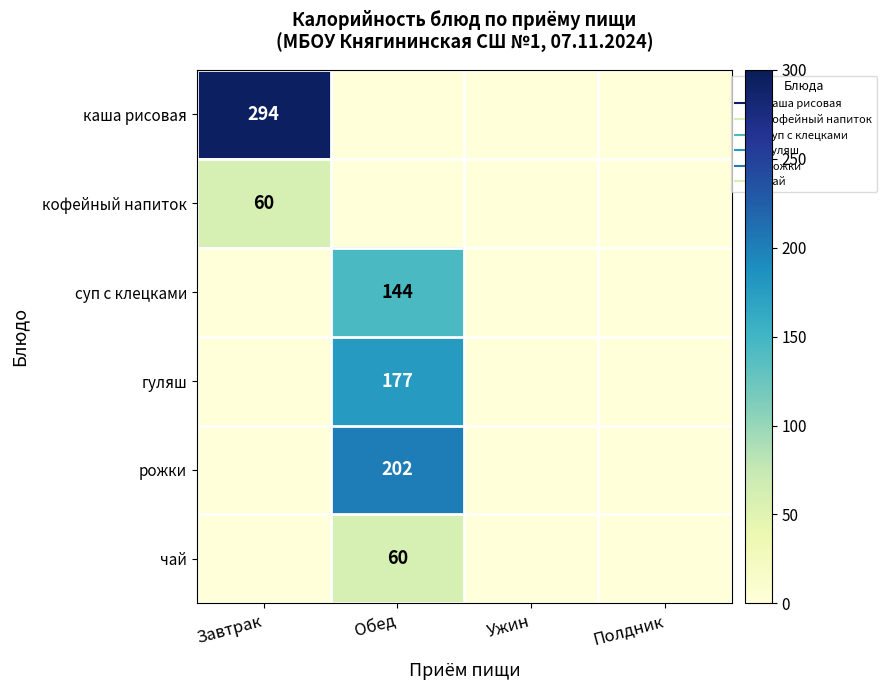

What is the sum of all чай values?

60